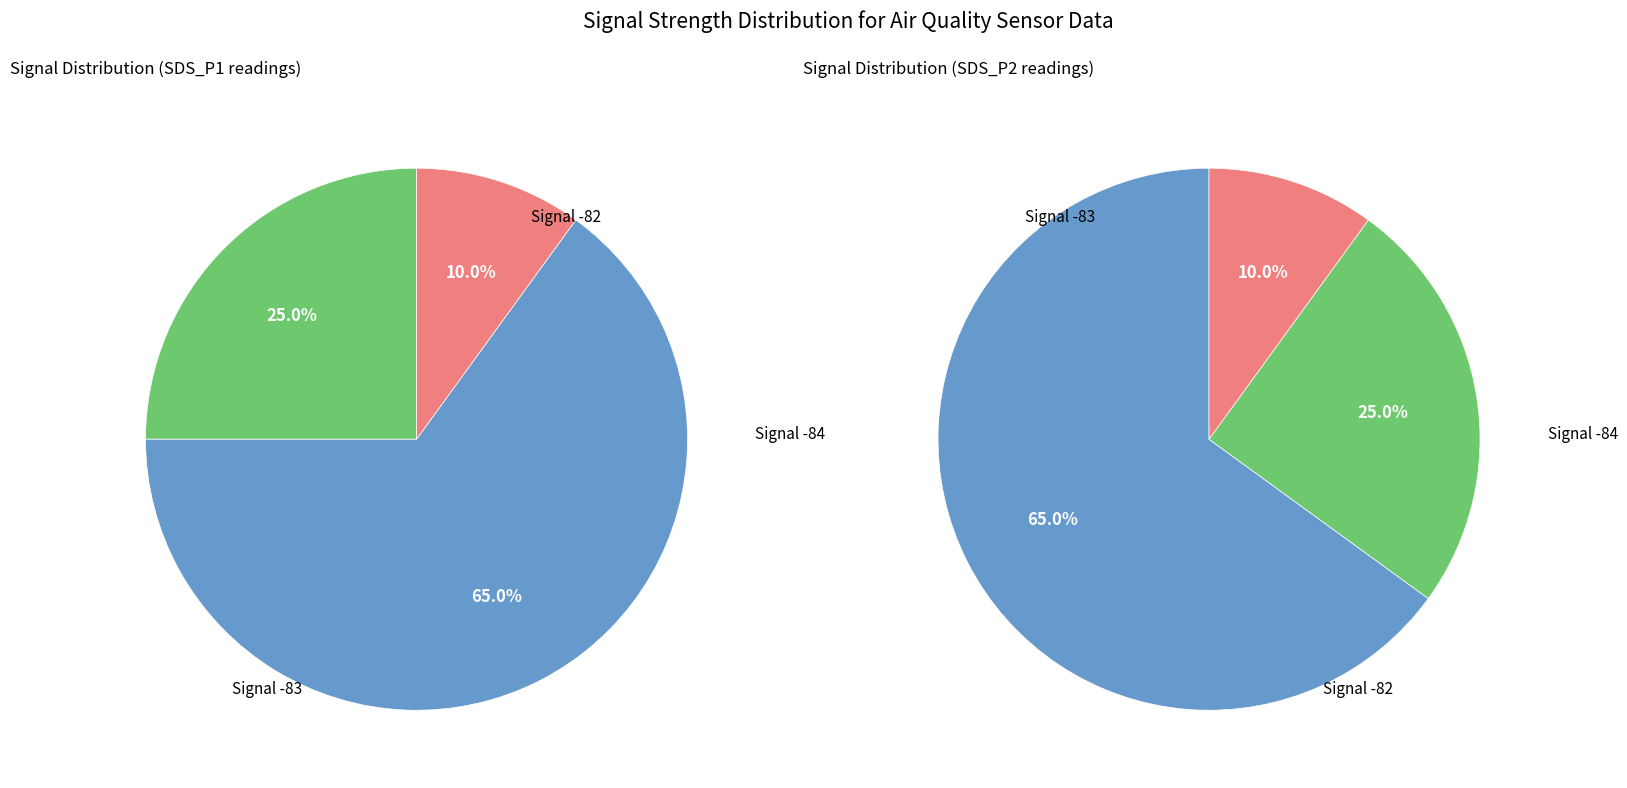

Is it true that 11 is 1% of the pie?

False